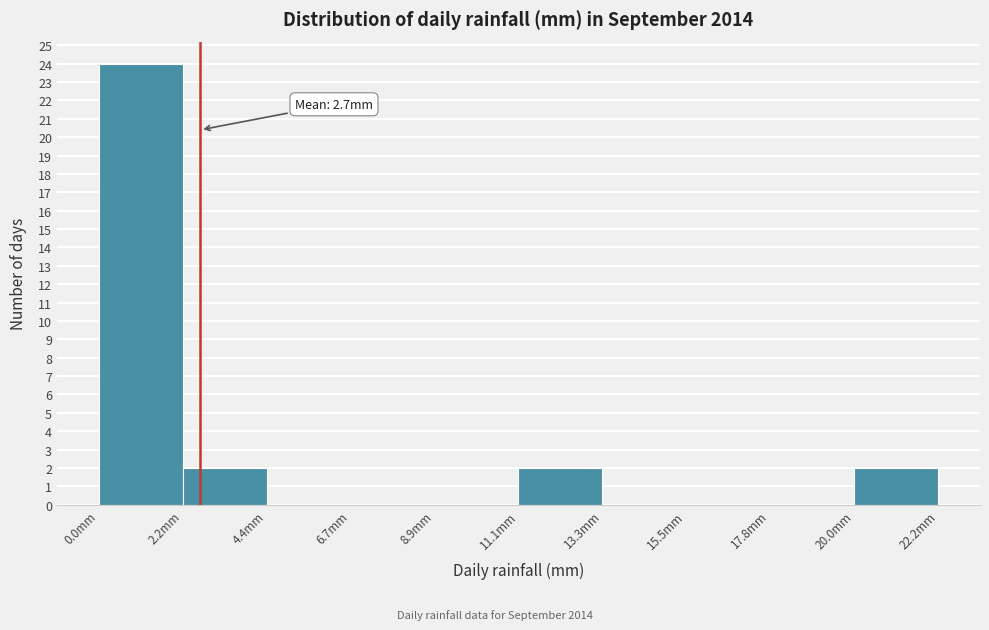

Which range on the x-axis has the tallest bar?

0.0 to 2.0